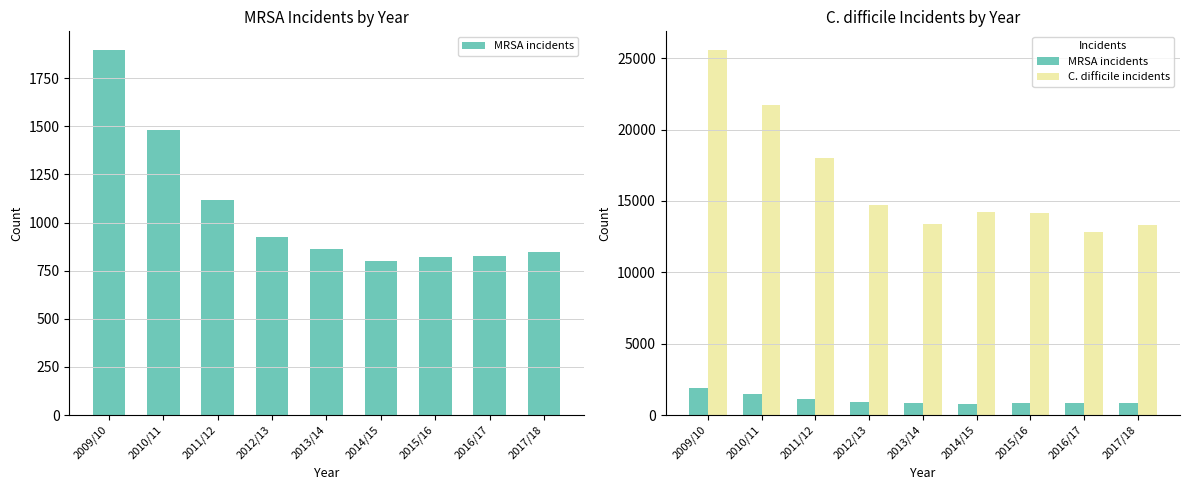

Which has a higher value, 2014/15 or 2011/12?

2011/12